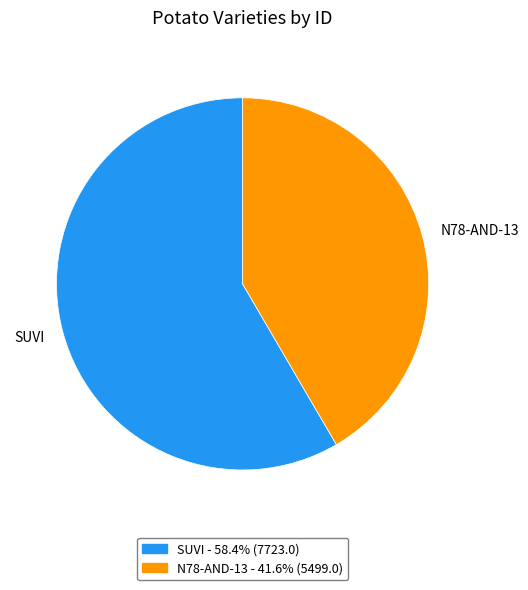

Is it true that N78-AND-13 is 42% of the pie?

True